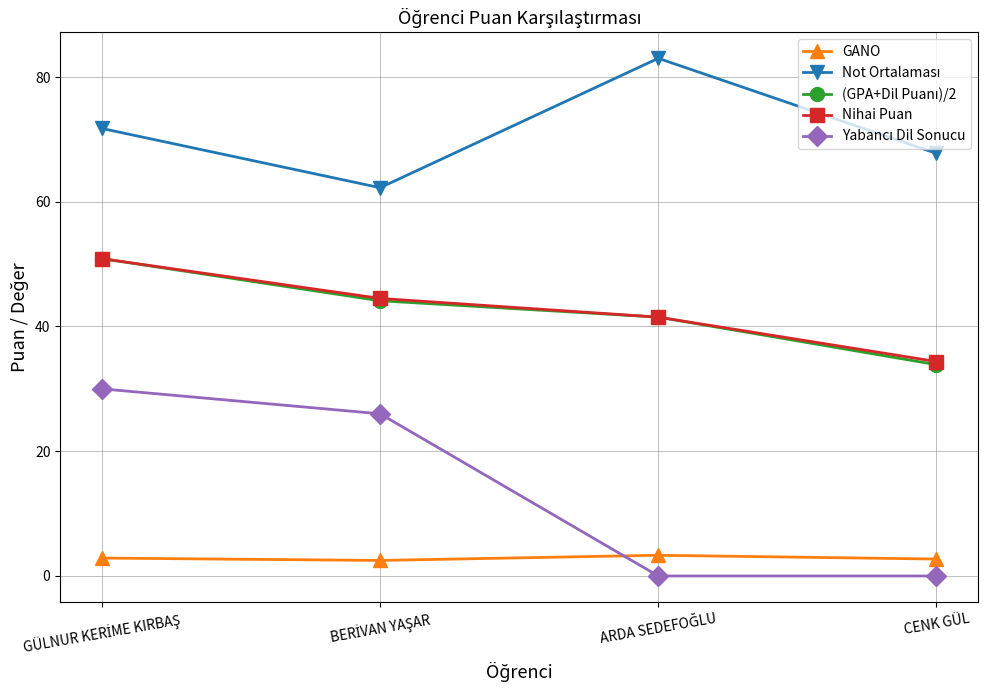

True or false: GANO and Nihai Puan cross at least once.

False